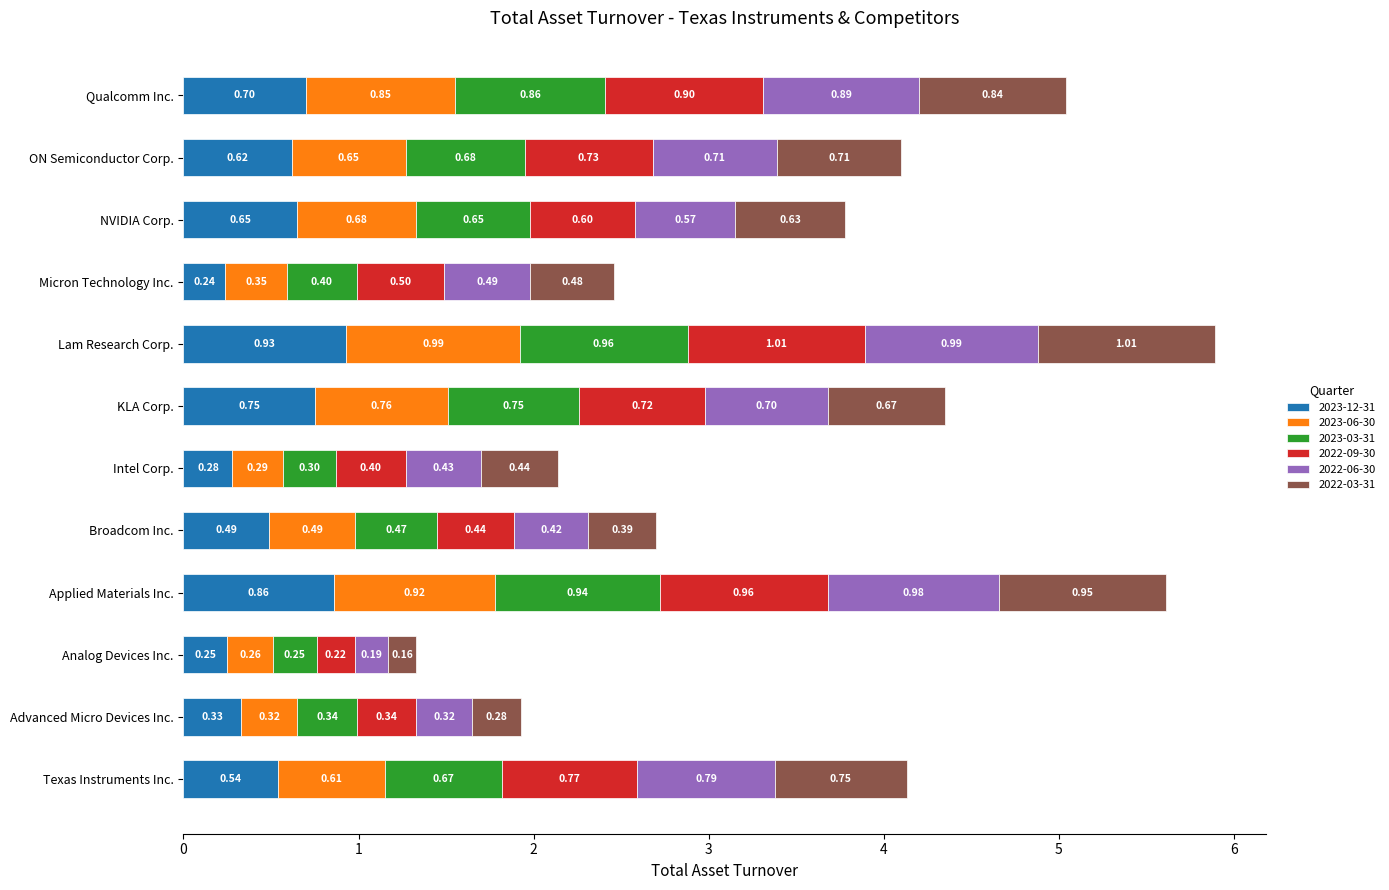

What is the total value across all series at Analog Devices Inc.?

1.3